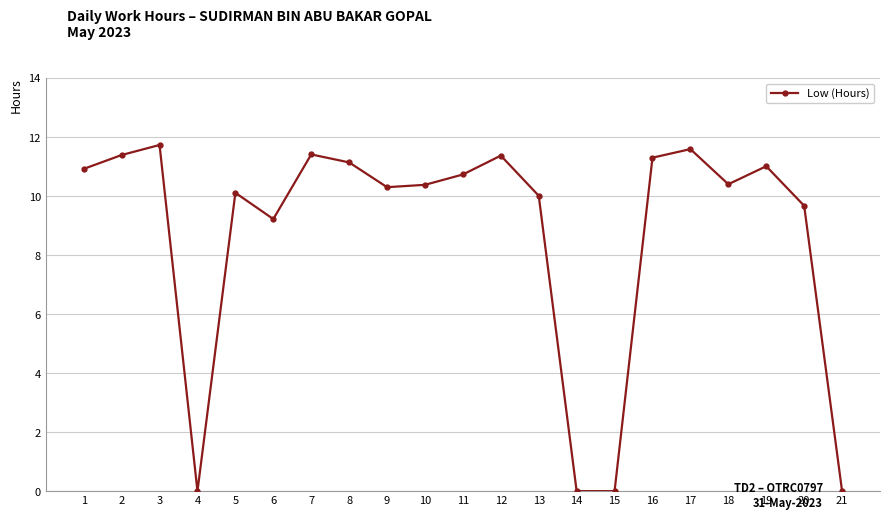

What is the change in value from 14 to 18?

+10.4